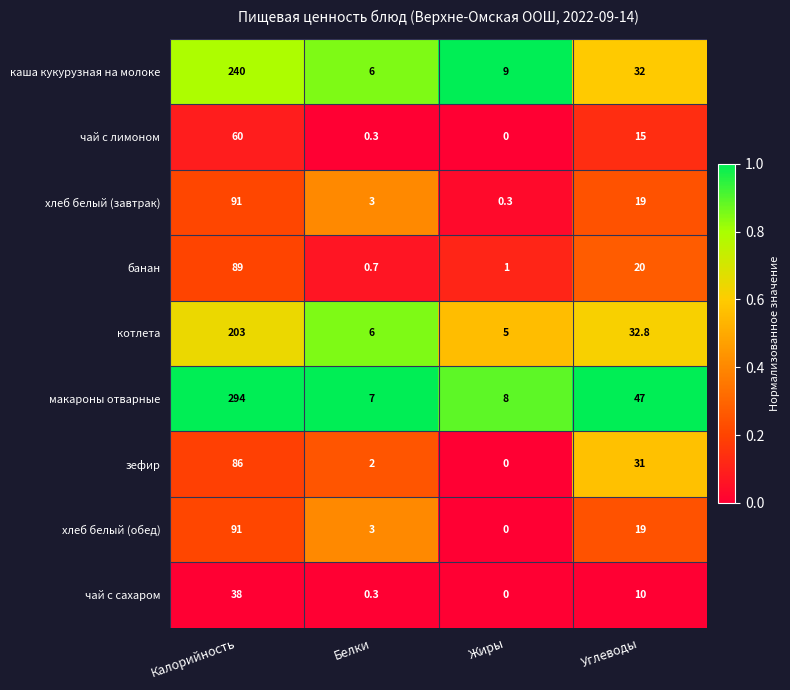

What is the sum of all чай с сахаром values?

48.3